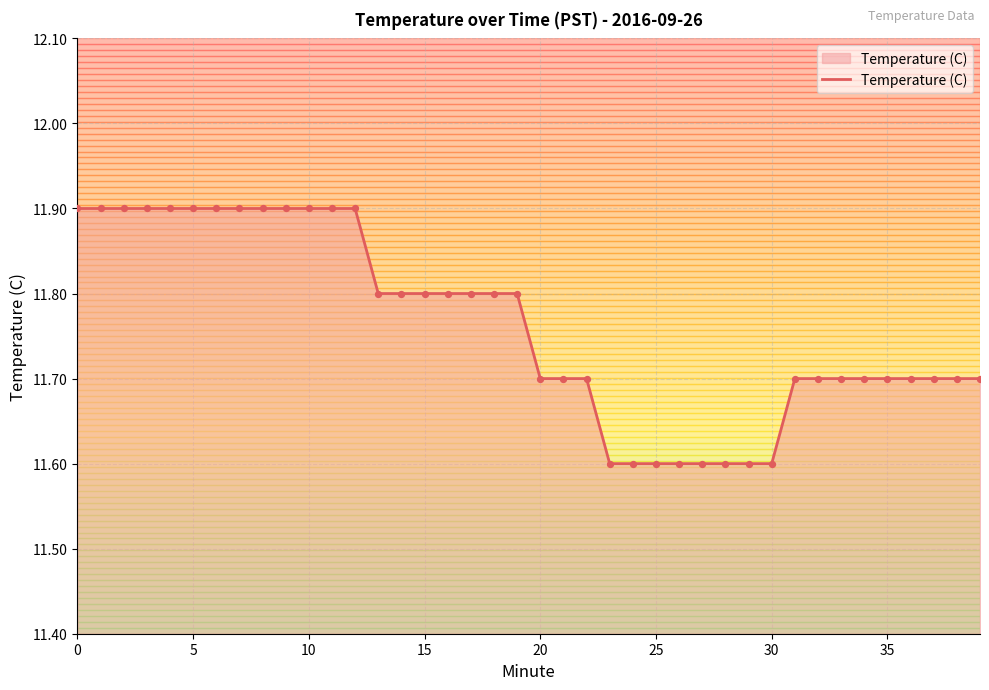

What is the greatest value displayed?

11.9